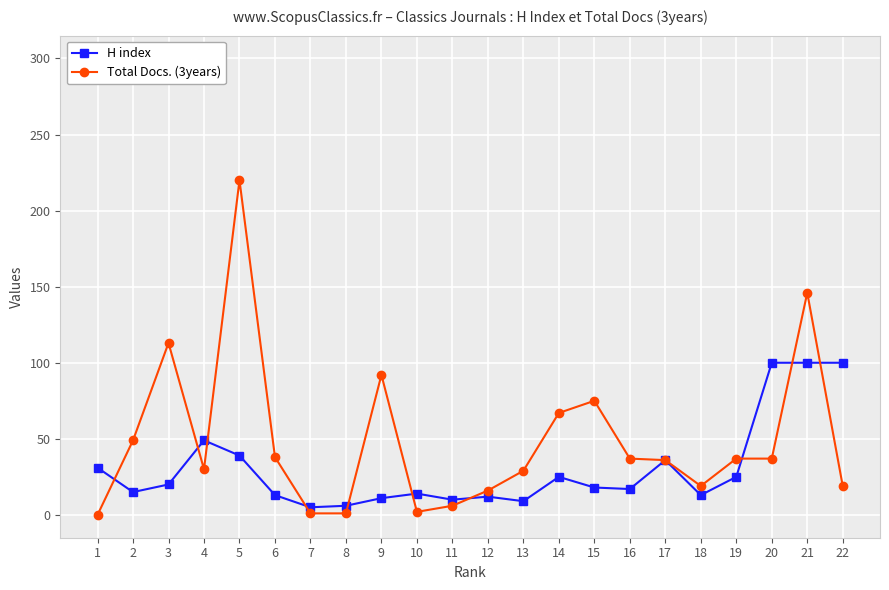

What is the spread (max minus min) of values at 8?

5